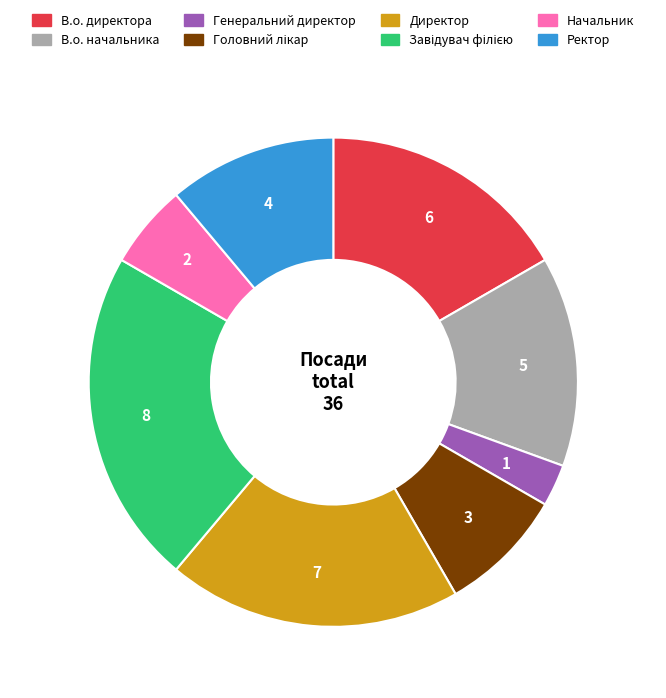

True or false: Директор accounts for 13% of the total.

False